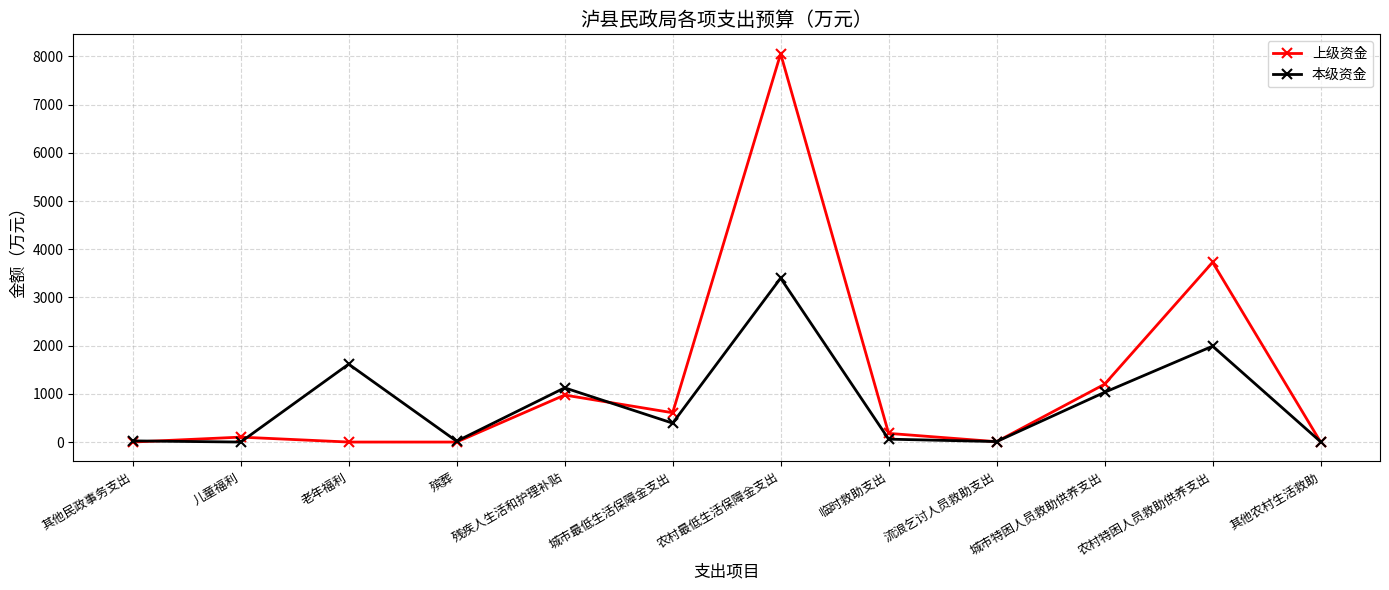

What is the difference between the maximum and second lowest values in the 本级资金 series?

3393.3